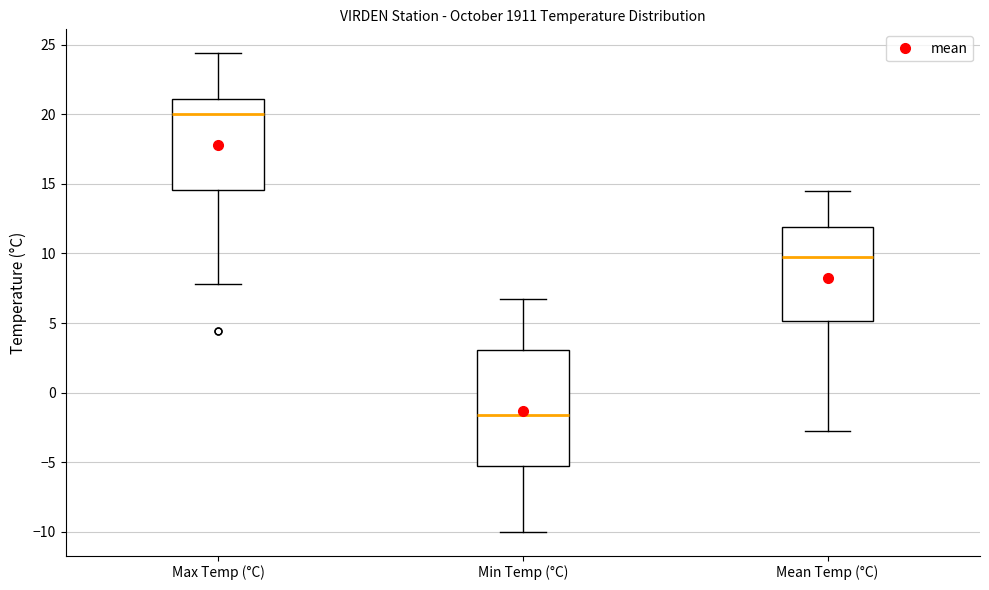

Where is the upper edge of the box for Max Temp (°C) on the y-axis? The values are not printed on the chart, so give them approximately, as read against the axis.

21.0